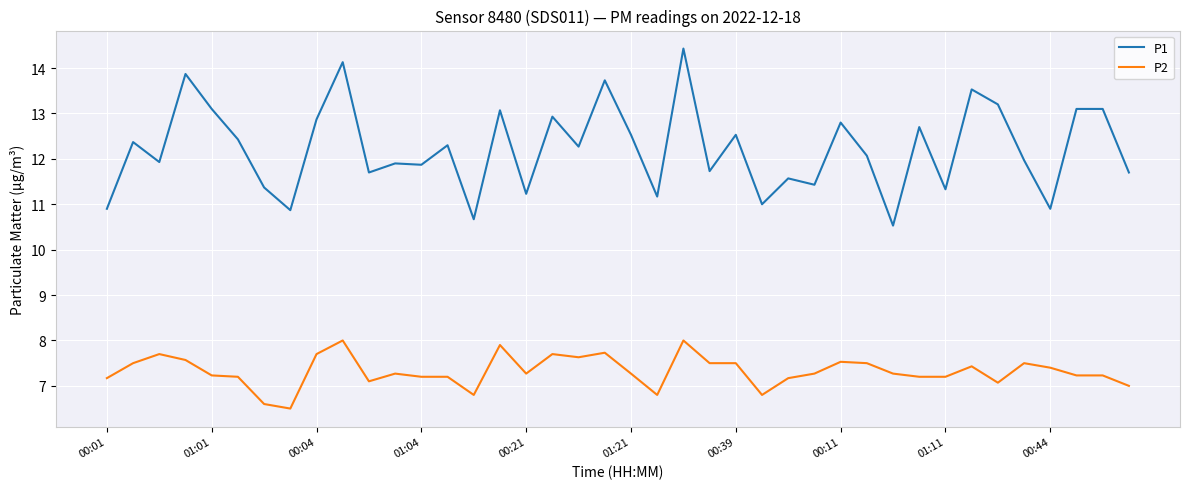

True or false: P2 and P1 cross at least once.

False